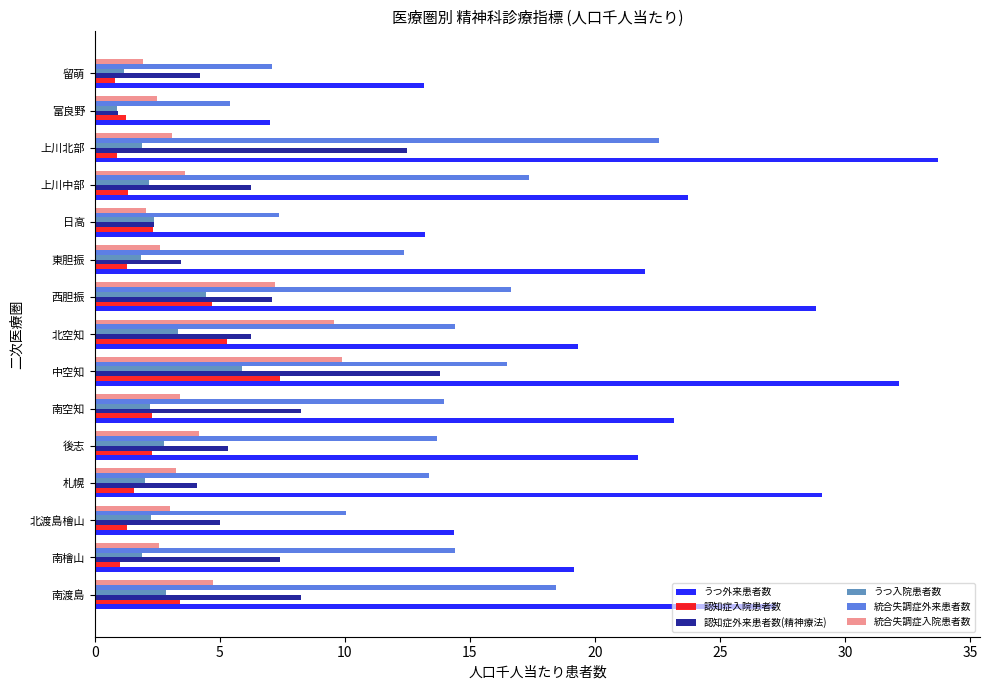

Which series has the largest range (max minus min)?

うつ外来患者数